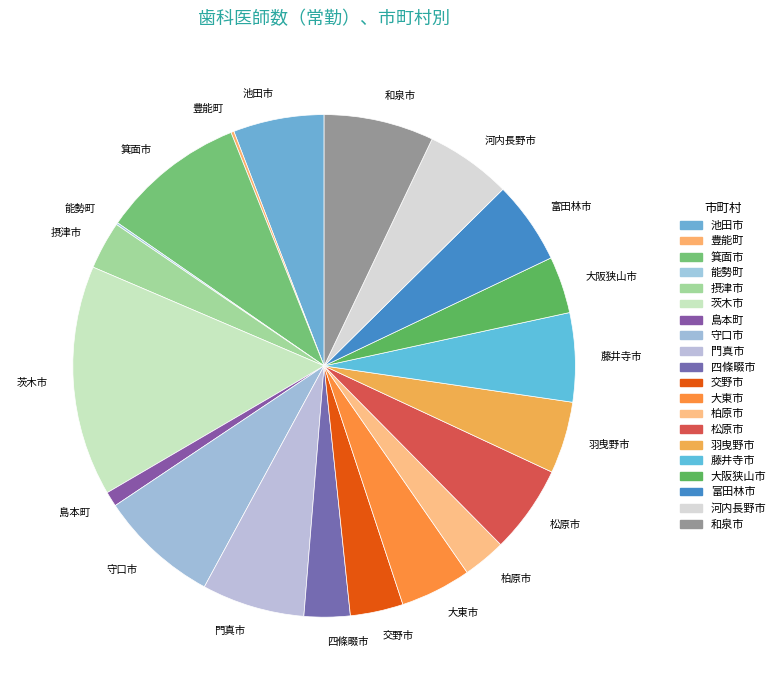

What is the ratio of the value at 河内長野市 to the value at 交野市?

1.6